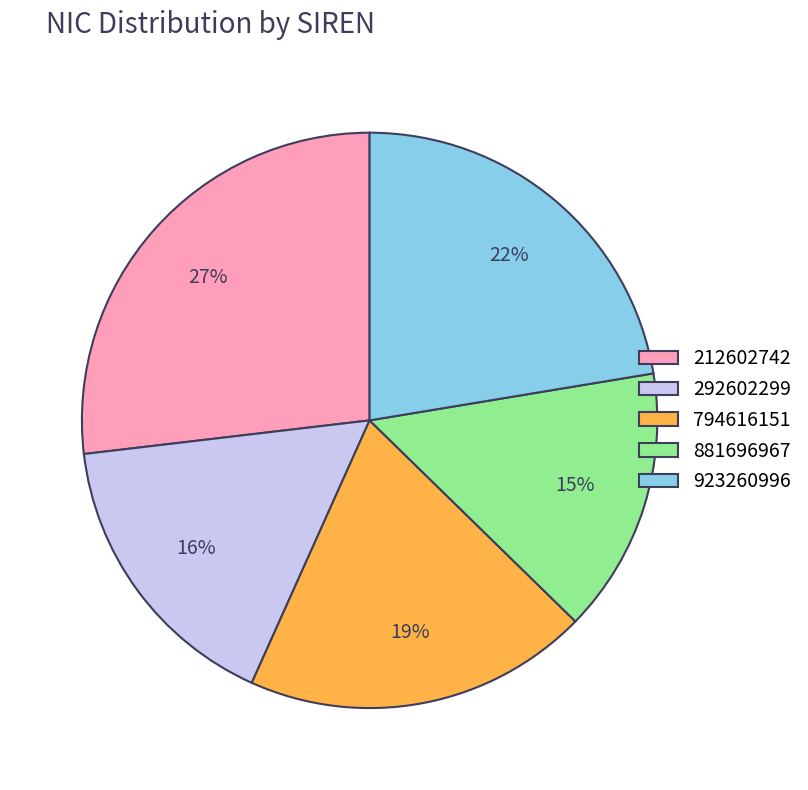

Count the number of slices in the pie.

5